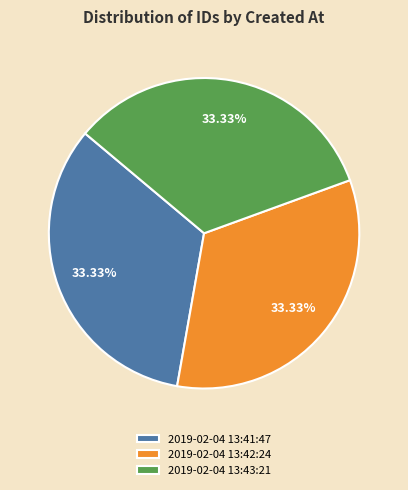

What is the ratio of the value at 2019-02-04 13:43:21 to the value at 2019-02-04 13:41:47?

1.0